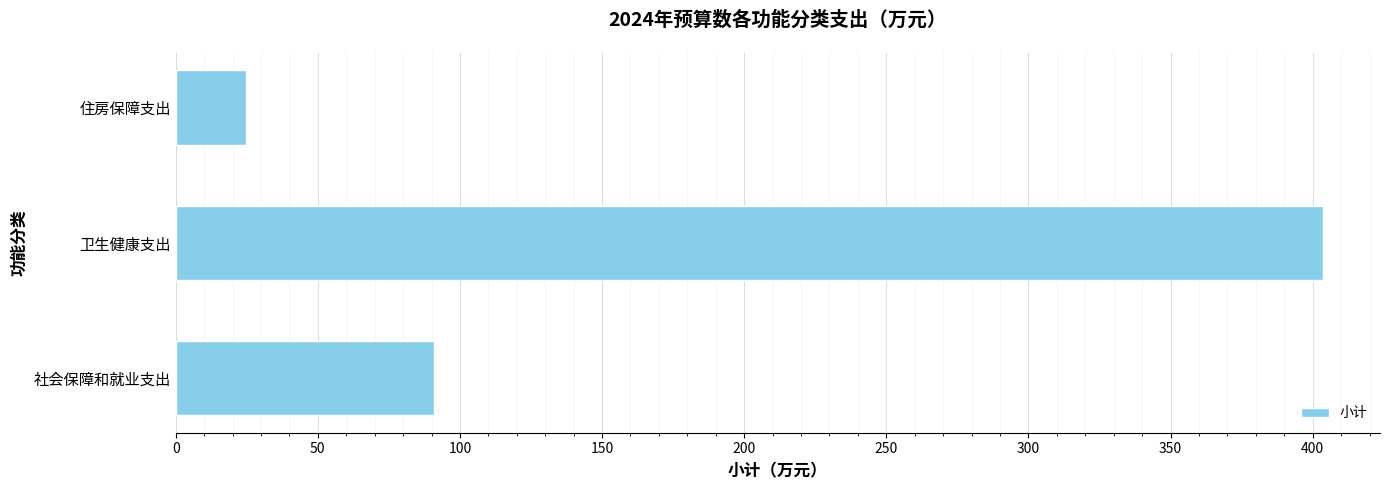

Which has a higher value, 社会保障和就业支出 or 卫生健康支出?

卫生健康支出